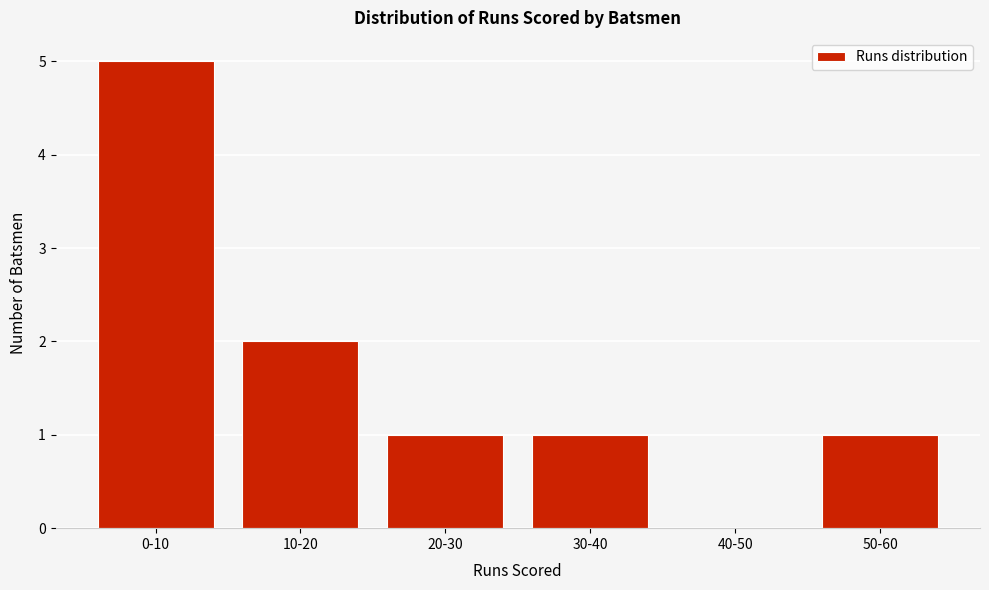

Reading left to right, what are all the values shown in this chart?

0-10=5	10-20=2	20-30=1	30-40=1	40-50=0	50-60=1